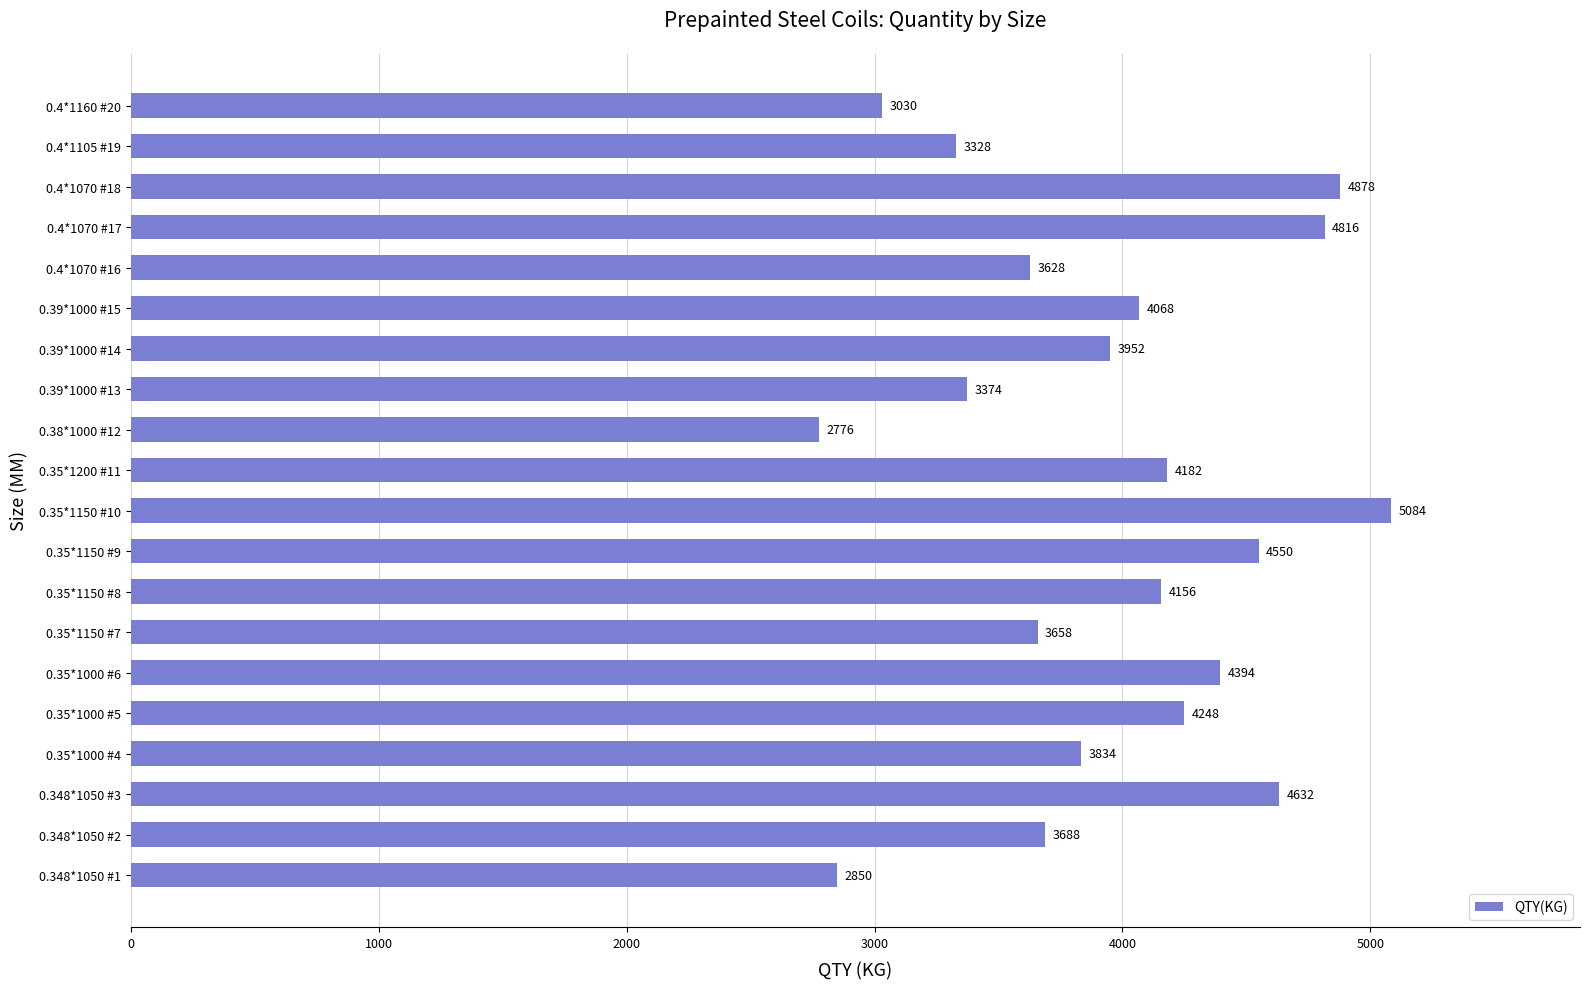

Where is the data nearest to the value 3930?

0.39*1000 #14